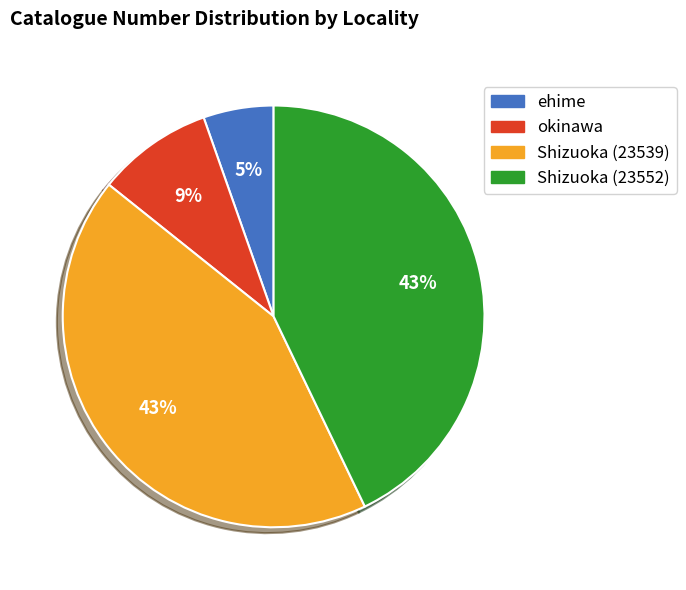

Between ehime and Shizuoka (23539), which is larger?

Shizuoka (23539)